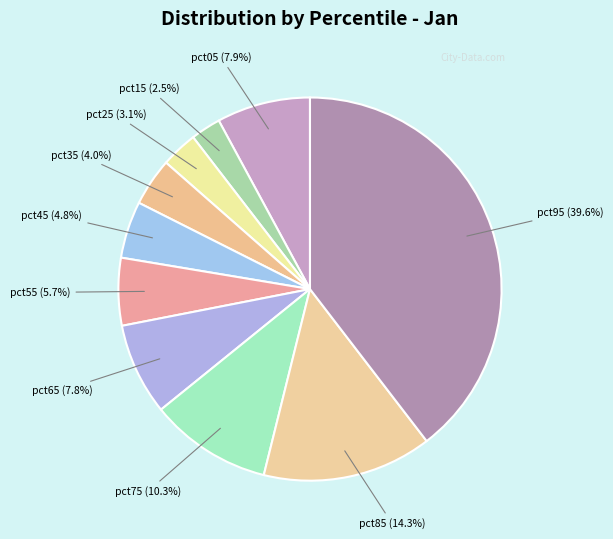

Which category has the biggest portion of the pie?

pct95